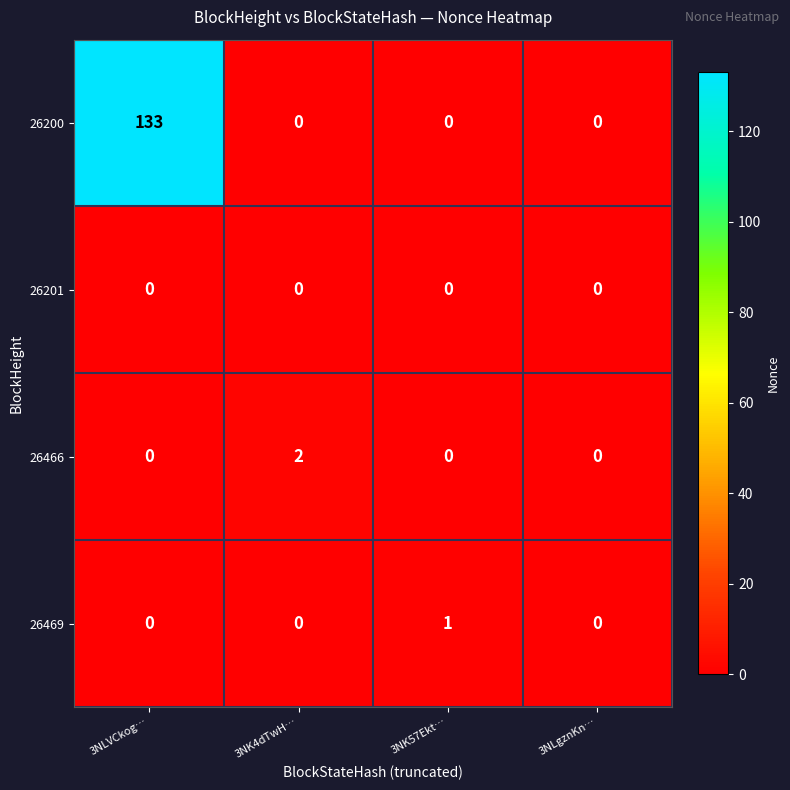

What is the total value across all series at 3NK57Ekt…?

1